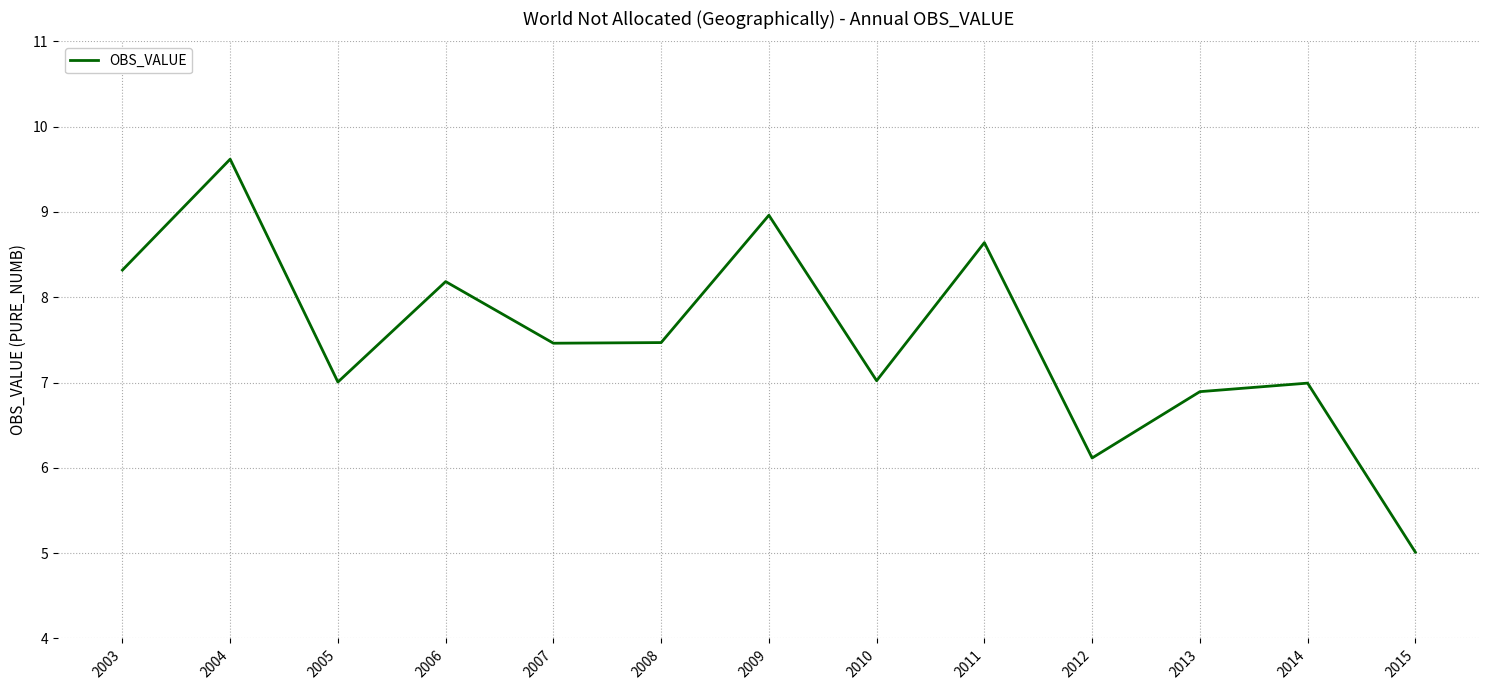

How many series are shown in this chart?

1